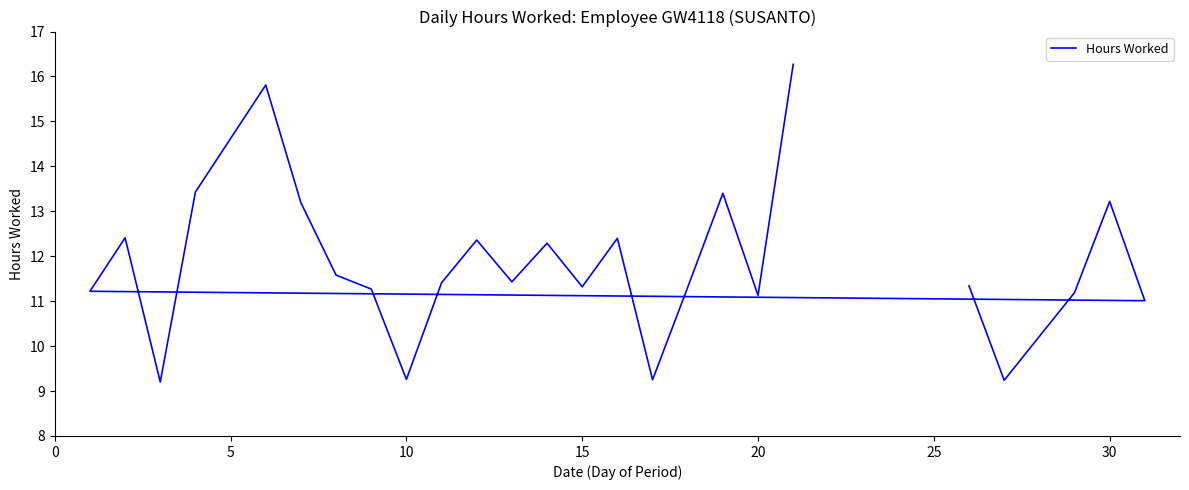

How many distinct data groups are displayed?

1